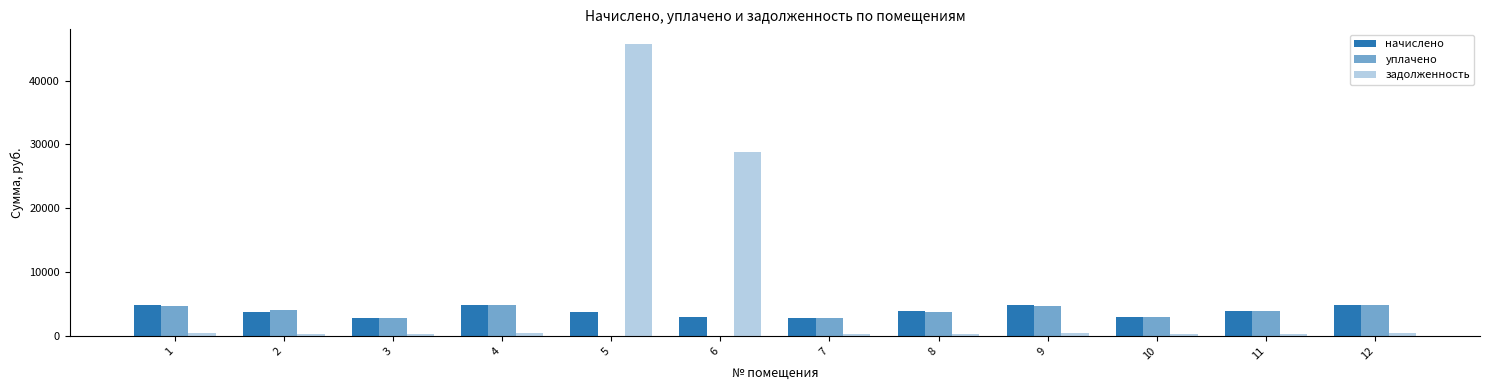

Which series has the largest range (max minus min)?

задолженность